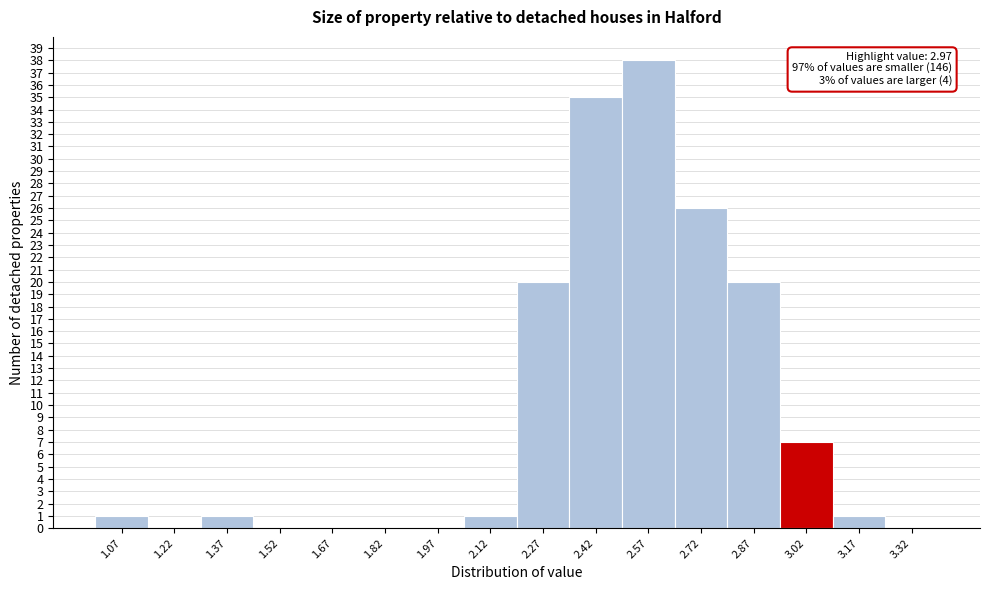

Which range on the x-axis has the tallest bar?

2.50 to 2.65